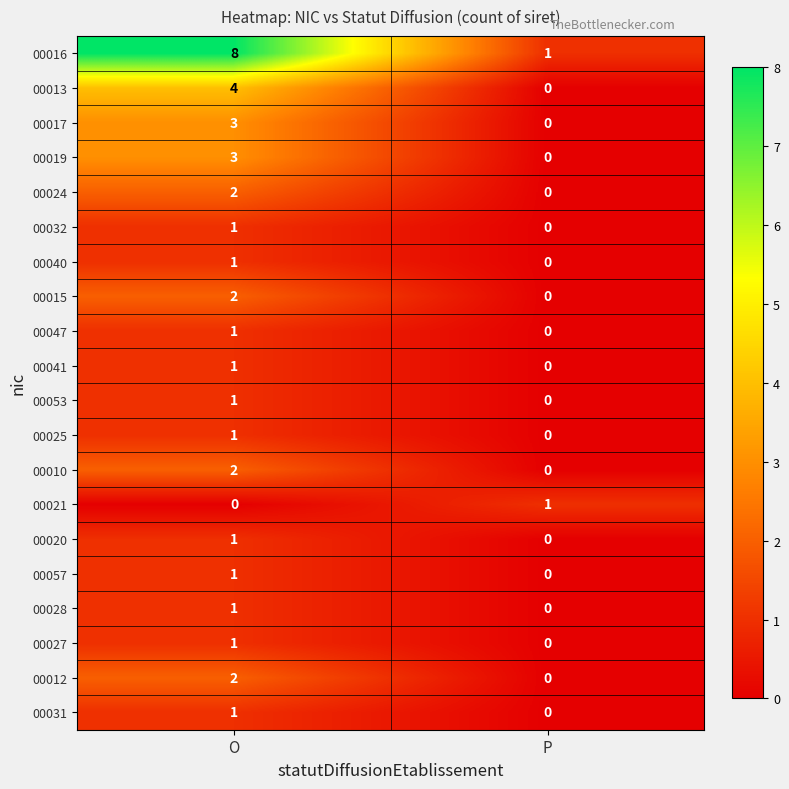

Is the value of 00010 at O greater than the value of 00040 at P?

Yes